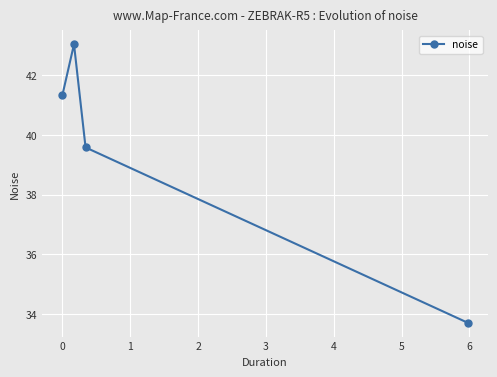

What is the difference between the maximum and minimum values?

9.3